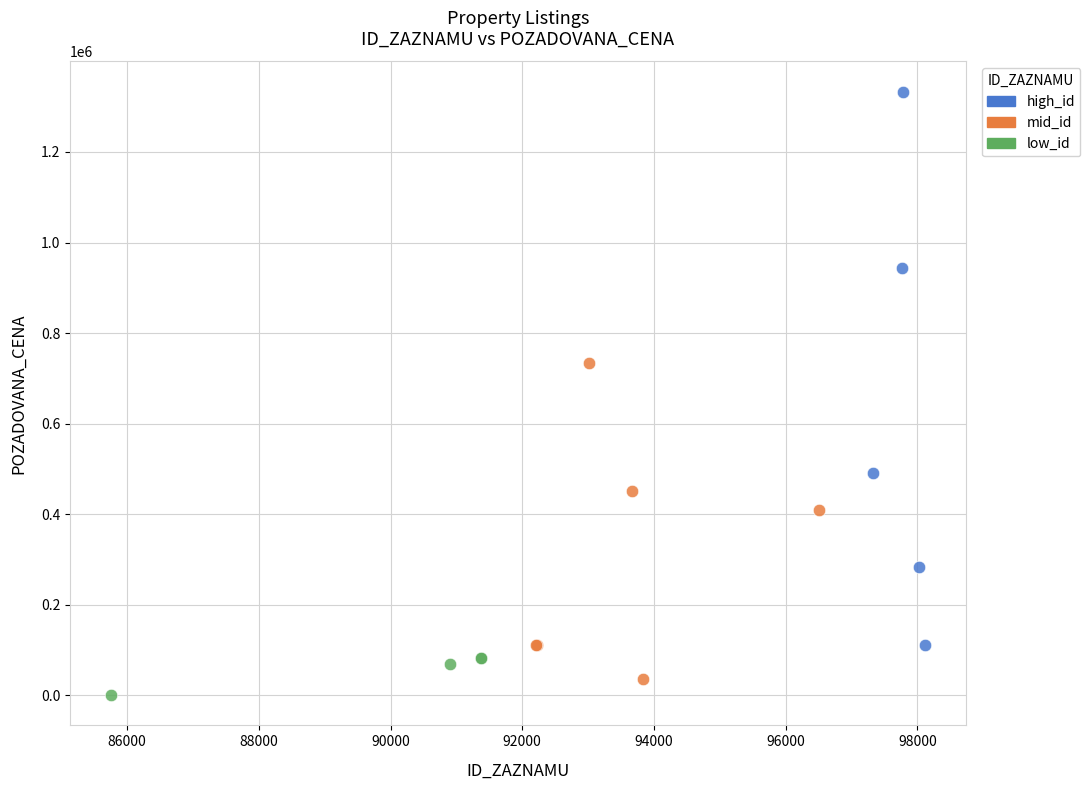

Which series contains the highest Y value?

high_id